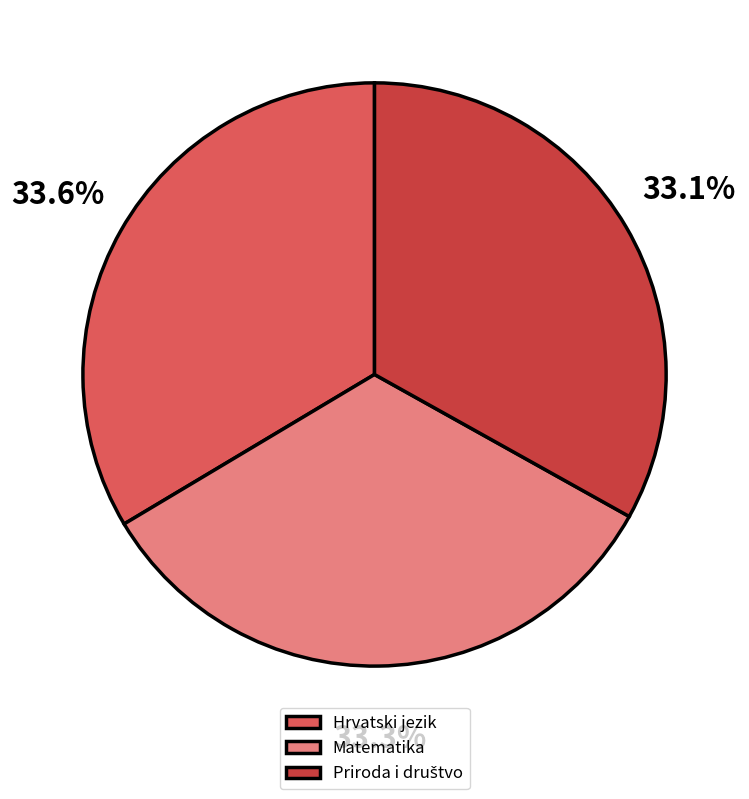

Approximately how many times larger is the value at Hrvatski jezik compared to Matematika?

1.0